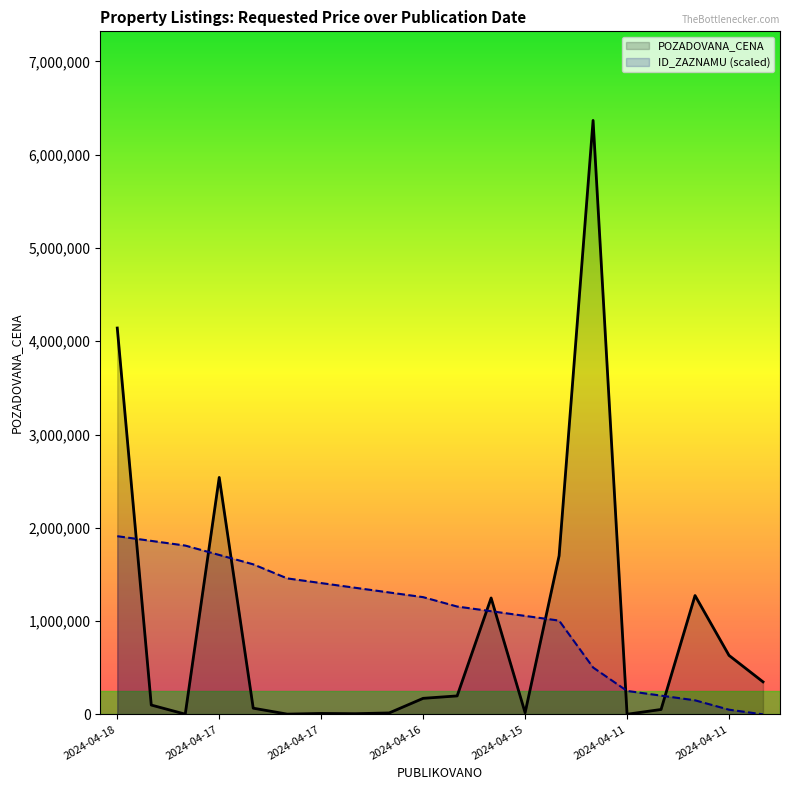

How many categories are shown in the chart?

20